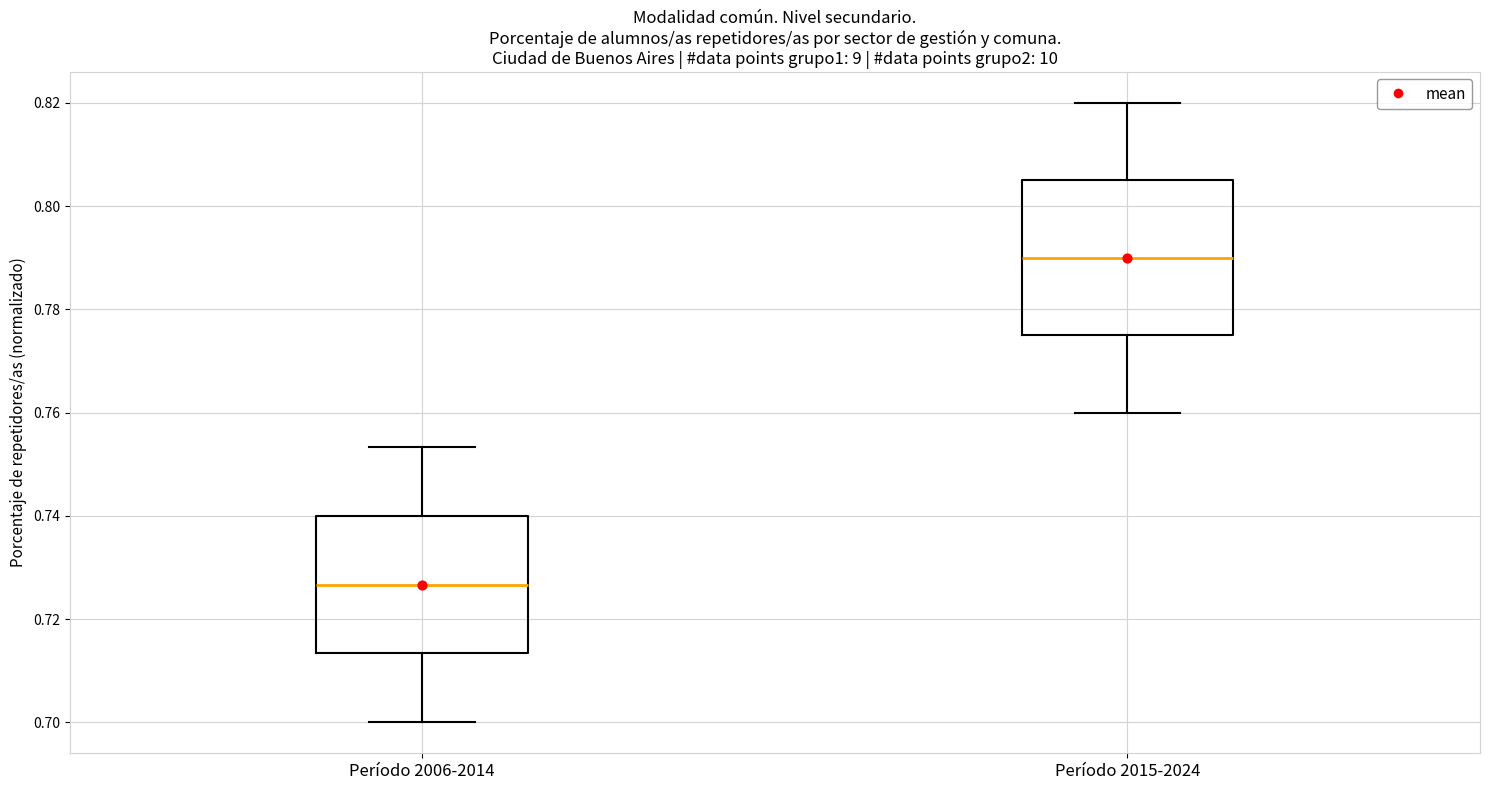

Reading left to right, read every box against the y-axis: the position of its median line, the range the box covers, and the ends of its whiskers. The values are not printed on the chart, so give them approximately, as read against the axis.

Período 2006-2014: median 0.726, box 0.714 to 0.740, whiskers 0.700 to 0.754
Período 2015-2024: median 0.790, box 0.776 to 0.806, whiskers 0.760 to 0.820